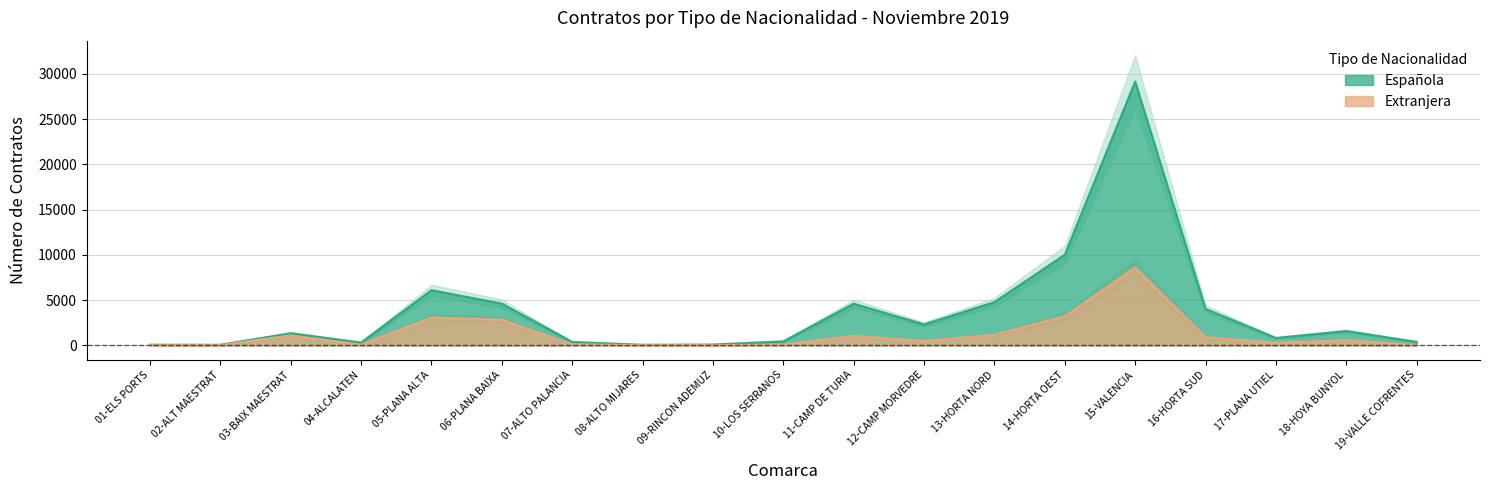

At which category does Española reach its first local peak?

03-BAIX MAESTRAT